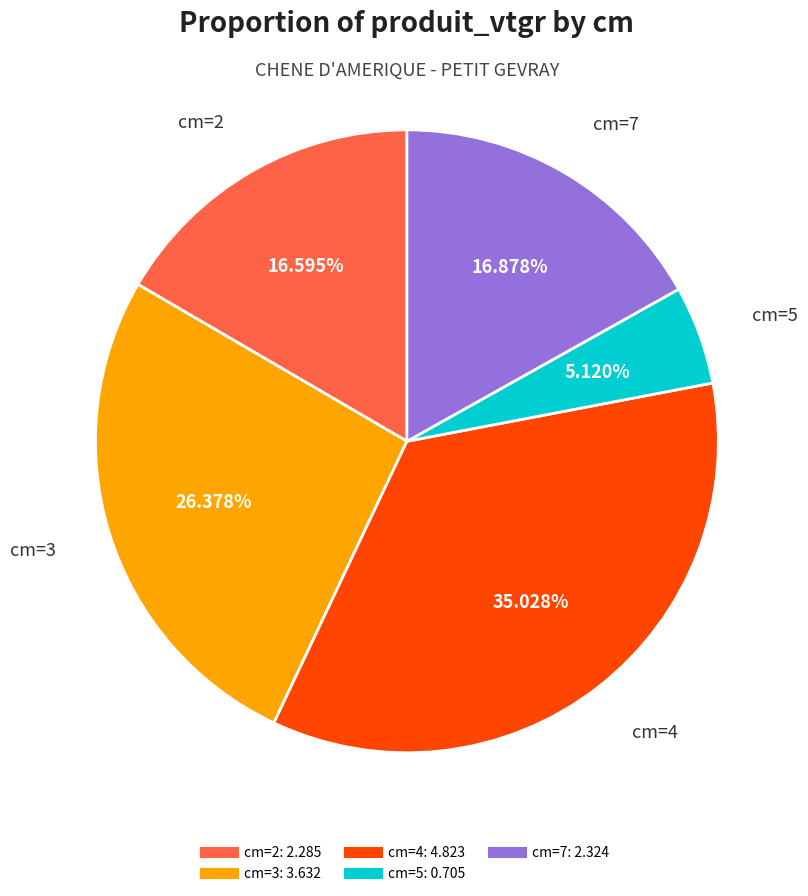

Is there any slice that represents more than half of the pie?

No